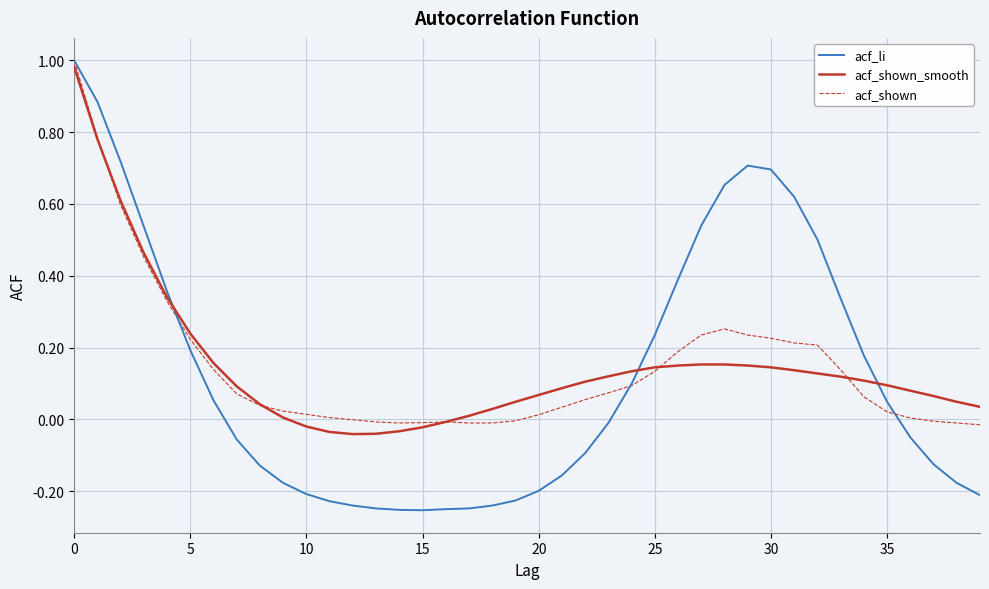

Which series has the largest range (max minus min)?

acf_li